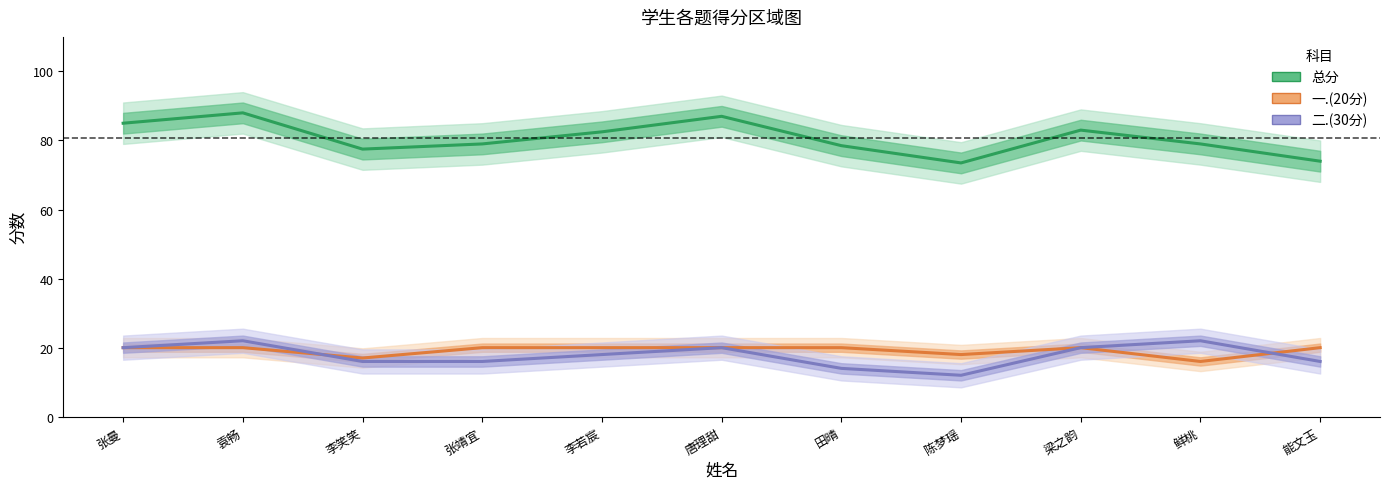

How many values in the 二.(30分) series exceed 18?

5